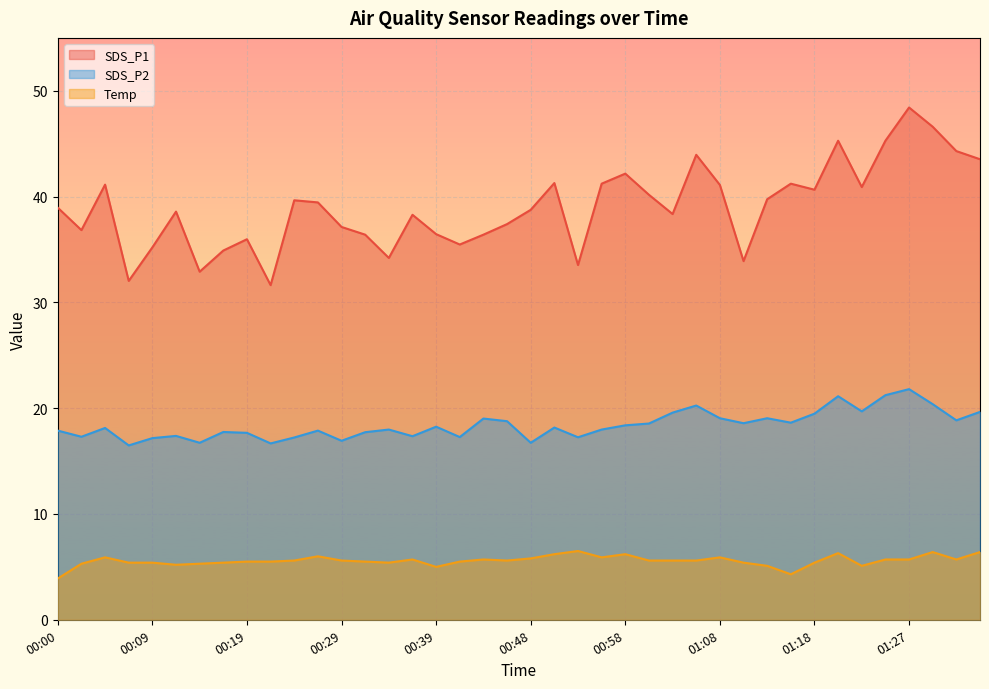

What is the difference between the second highest and second lowest values in the SDS_P1 series?

14.6